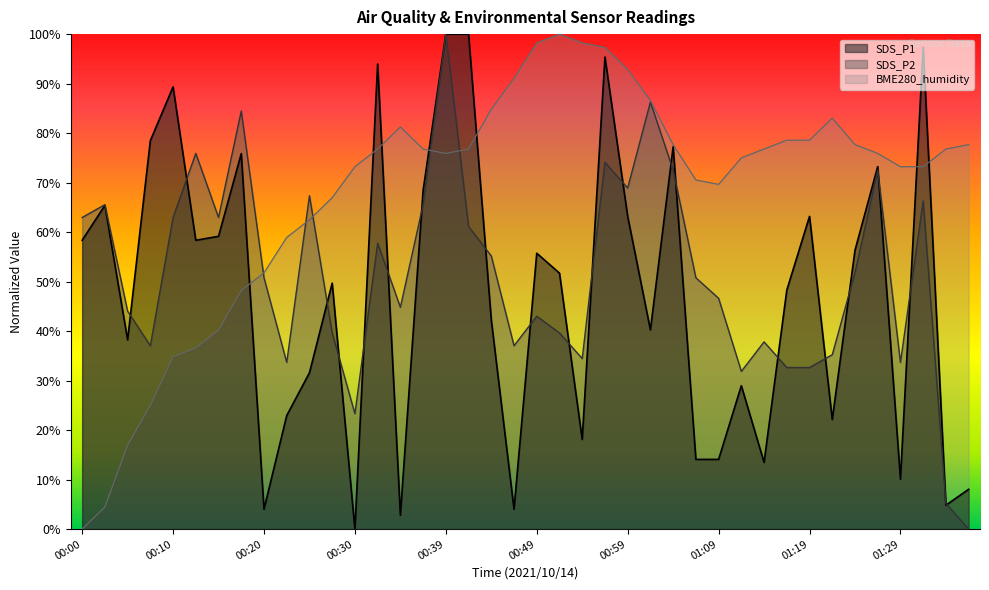

At which label does BME280_humidity reach its minimum?

00:00